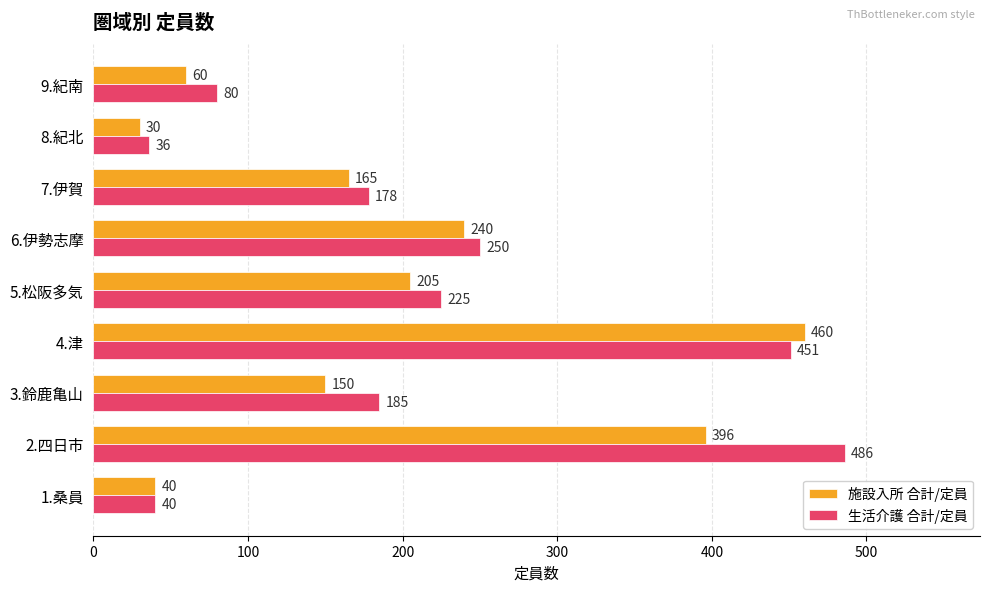

Which series changed the most between 5.松阪多気 and 7.伊賀?

生活介護 合計/定員